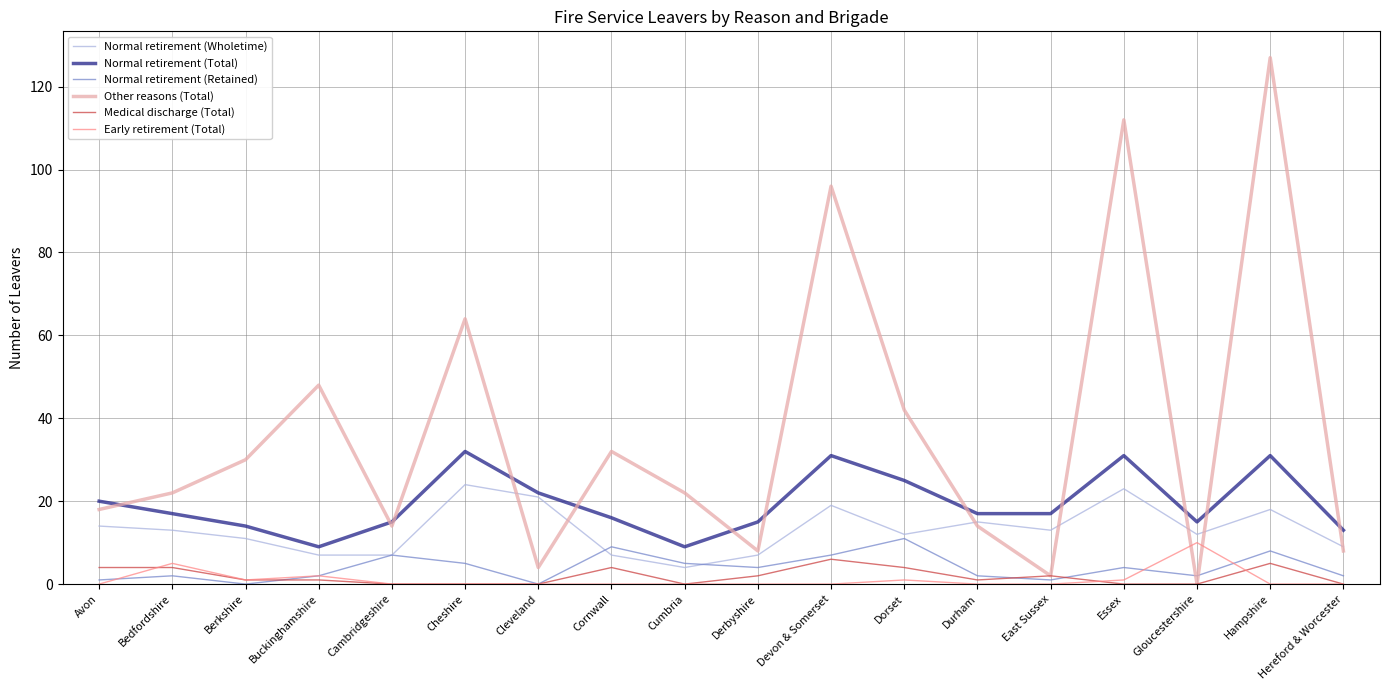

At which label is Normal retirement (Total) closest to 20?

Avon